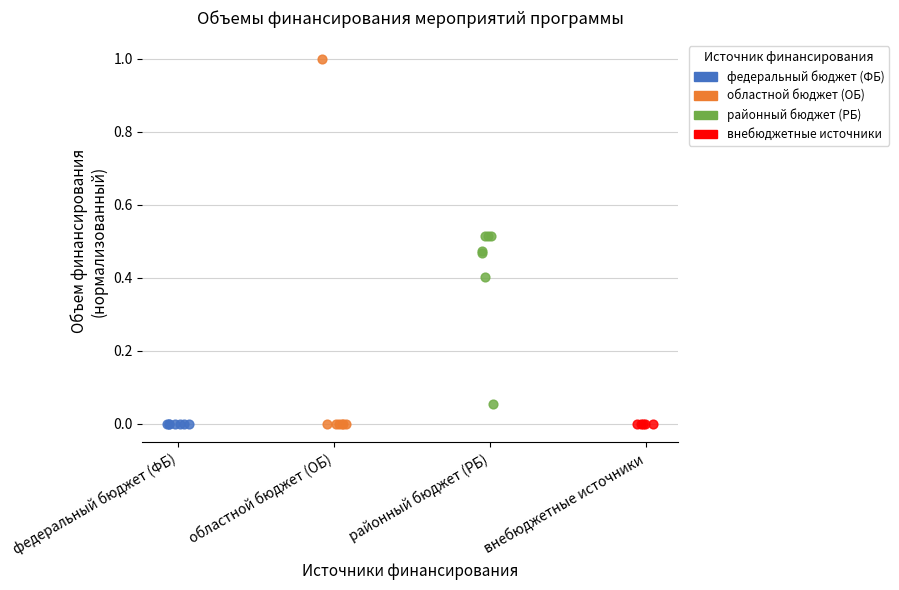

Which series contains the highest Y value?

областной бюджет (ОБ)